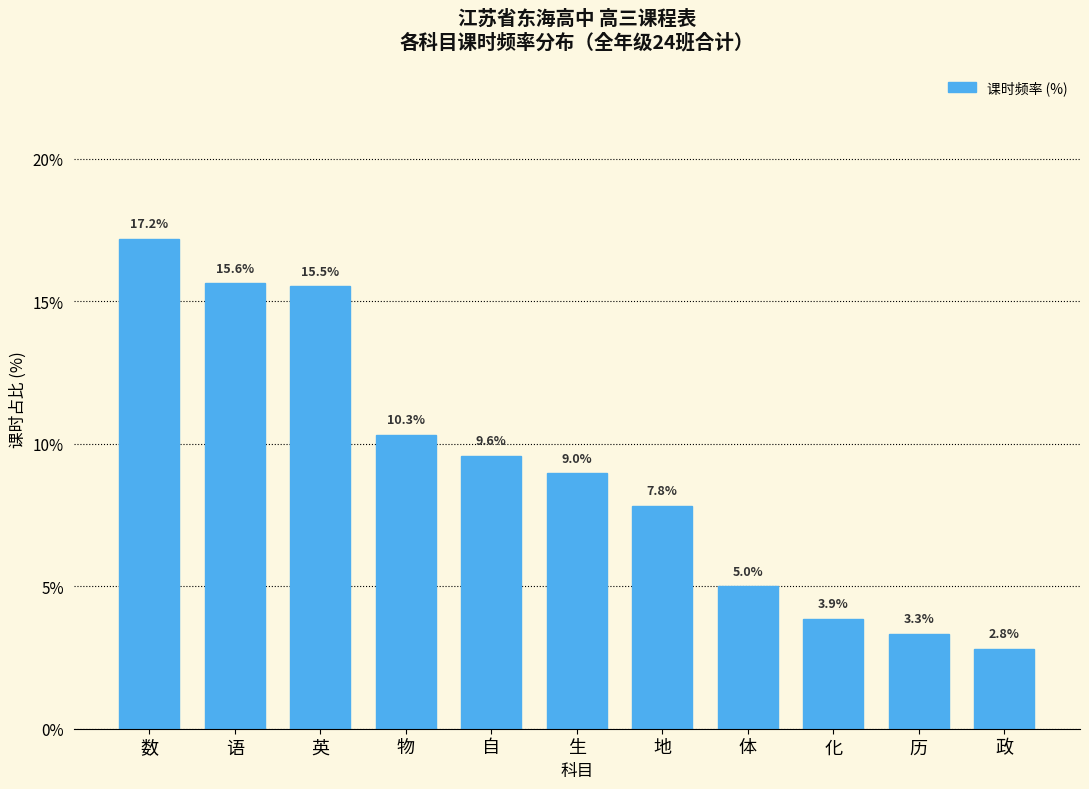

Reading left to right, what are all the values shown in this chart?

17.2	15.6	15.5	10.3	9.6	9.0	7.8	5.0	3.9	3.3	2.8